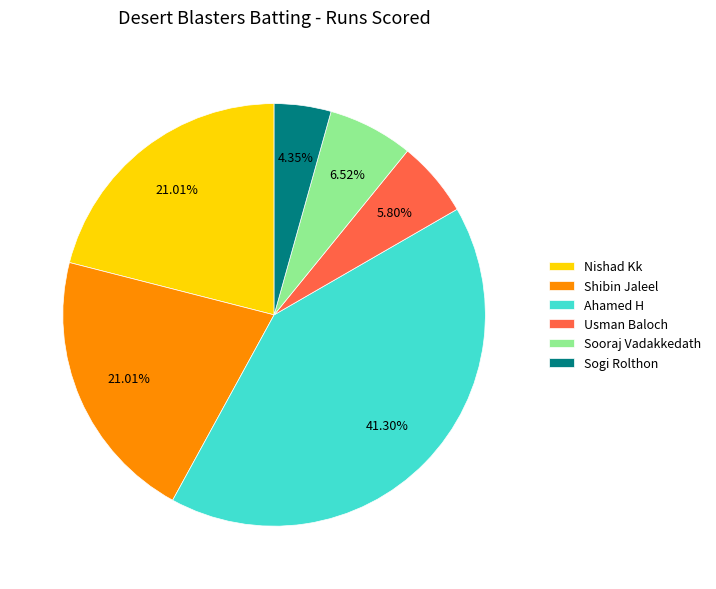

The Usman Baloch slice represents 1% of the pie. True or false?

False